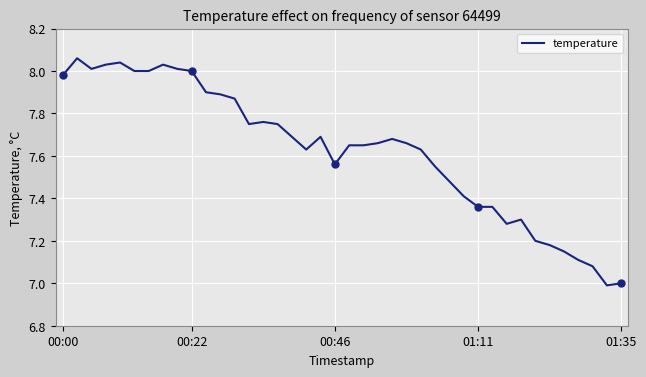

What is the value of the 16th point from the left?

7.8